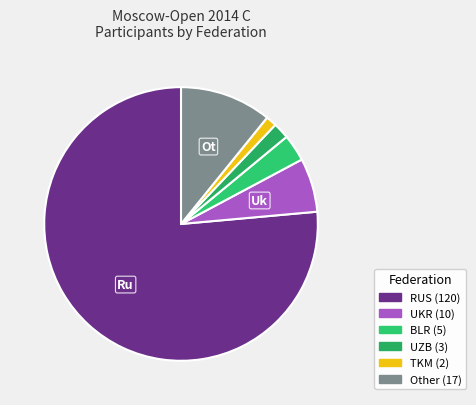

Does RUS represent more than half of the total?

Yes